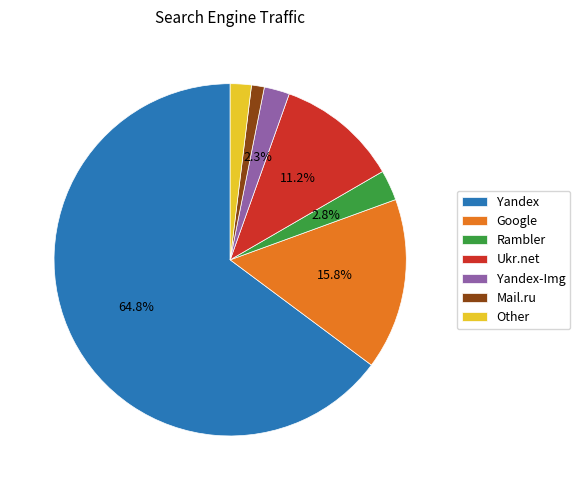

Which has a higher value, Yandex or Other?

Yandex